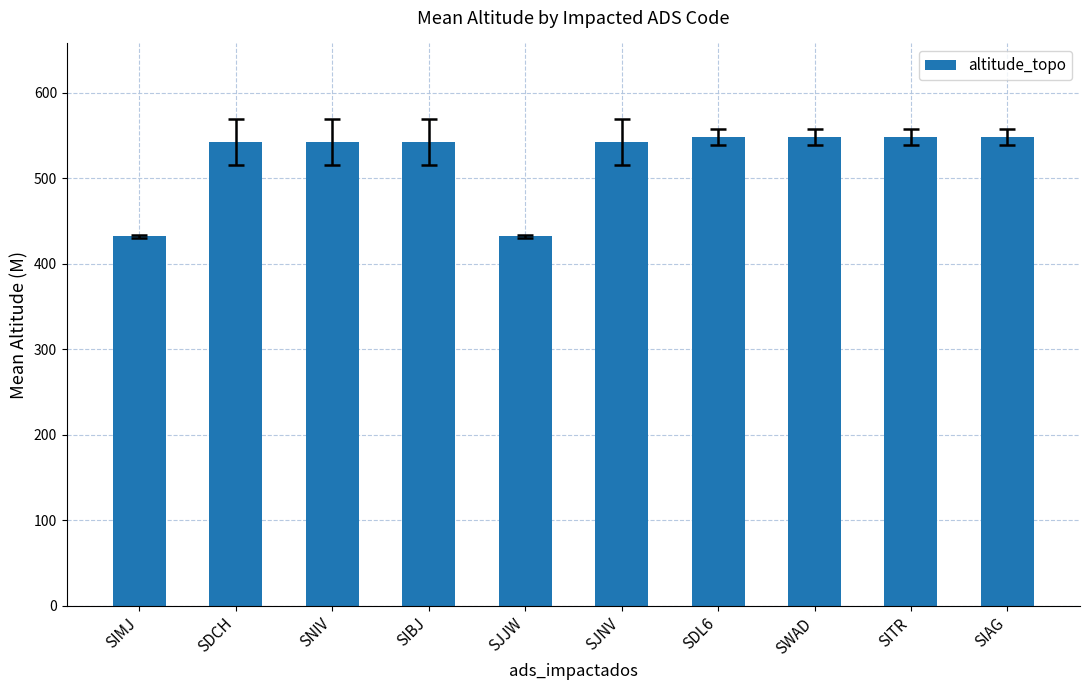

What position from the right is SIAG?

1